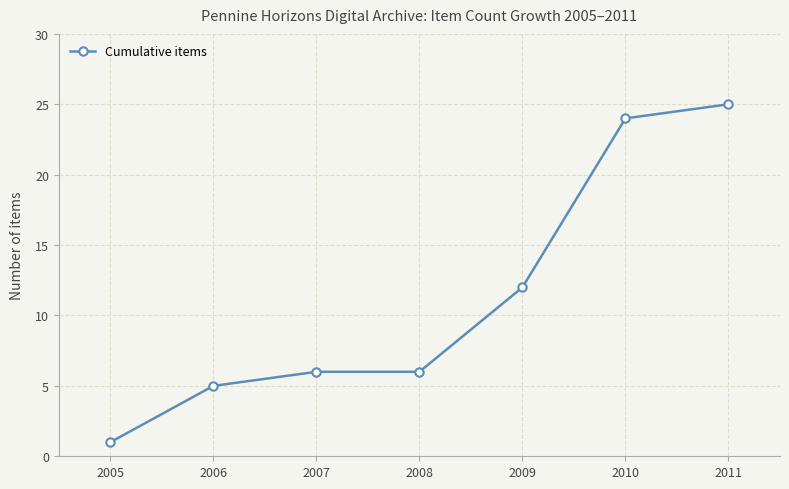

How many data points does each series have?

7